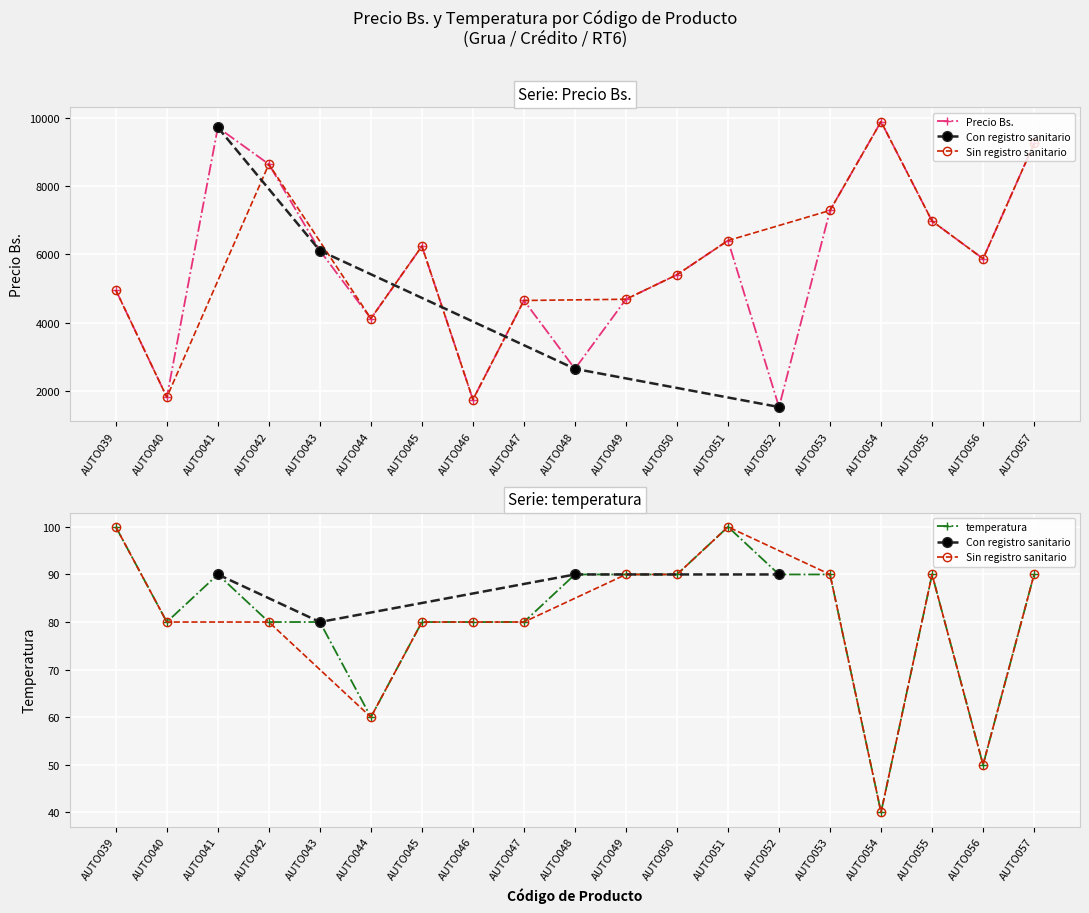

How many data points does each series have?

19